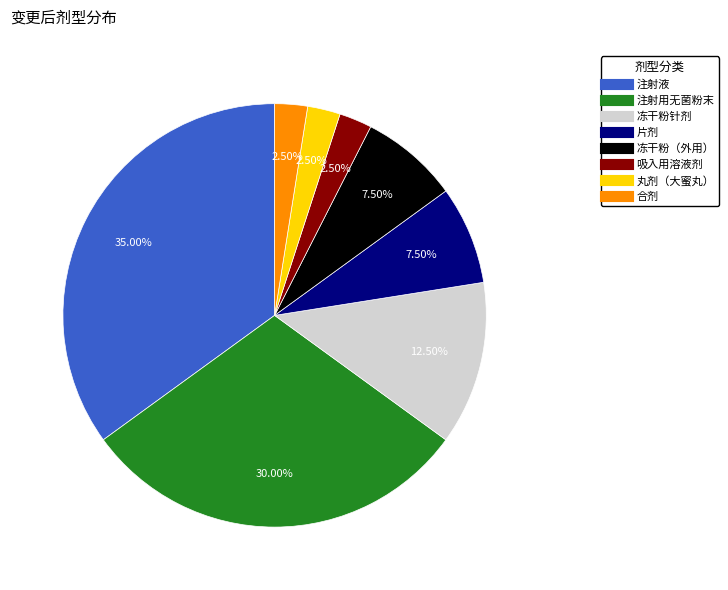

Does 冻干粉（外用） represent more than half of the total?

No